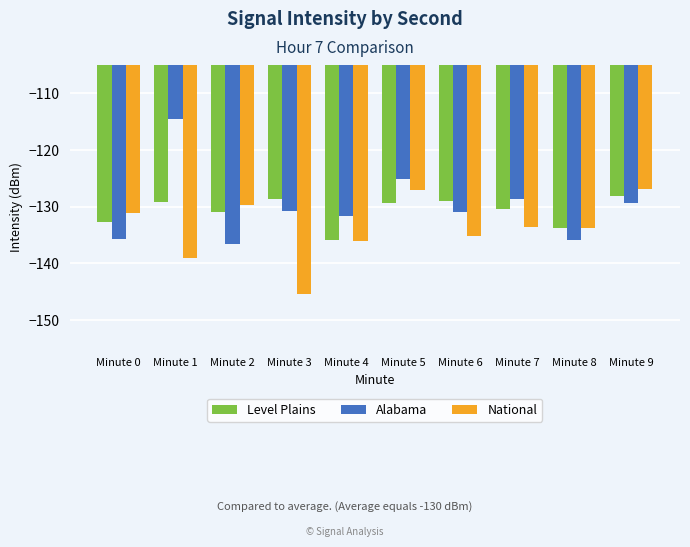

What is the difference between the National values at Minute 5 and Minute 3?

18.3